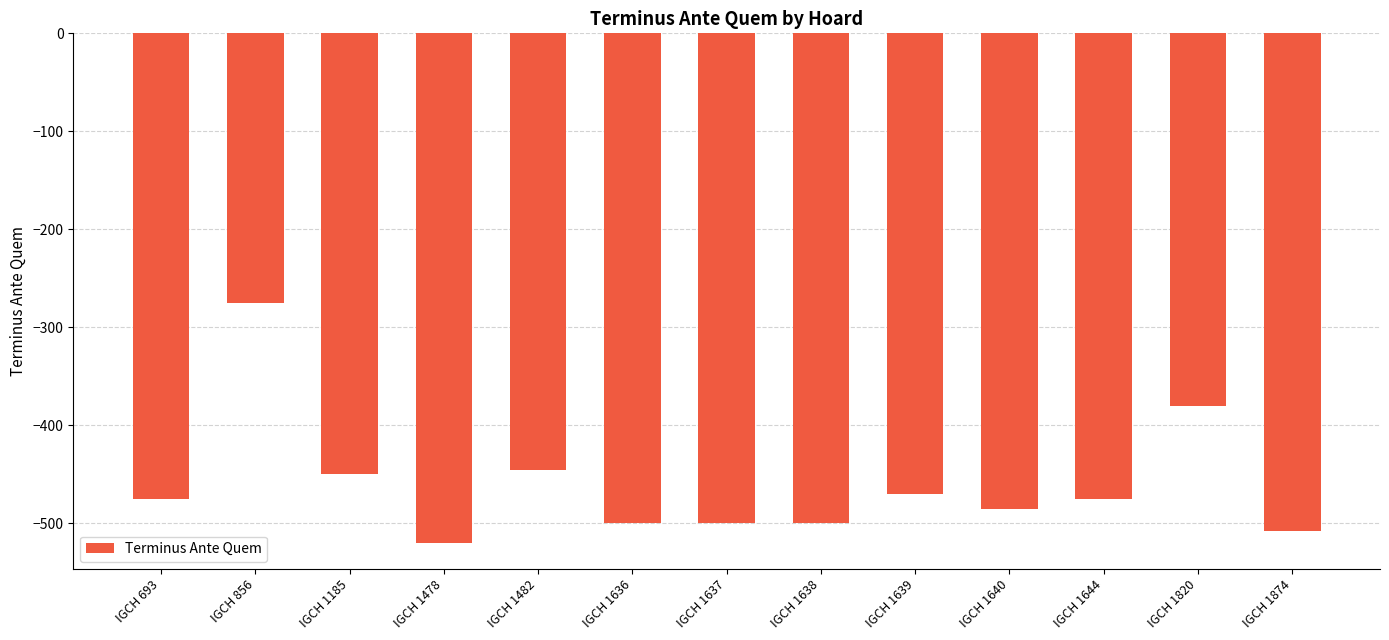

The value at IGCH 1820 is -247. True or false?

False